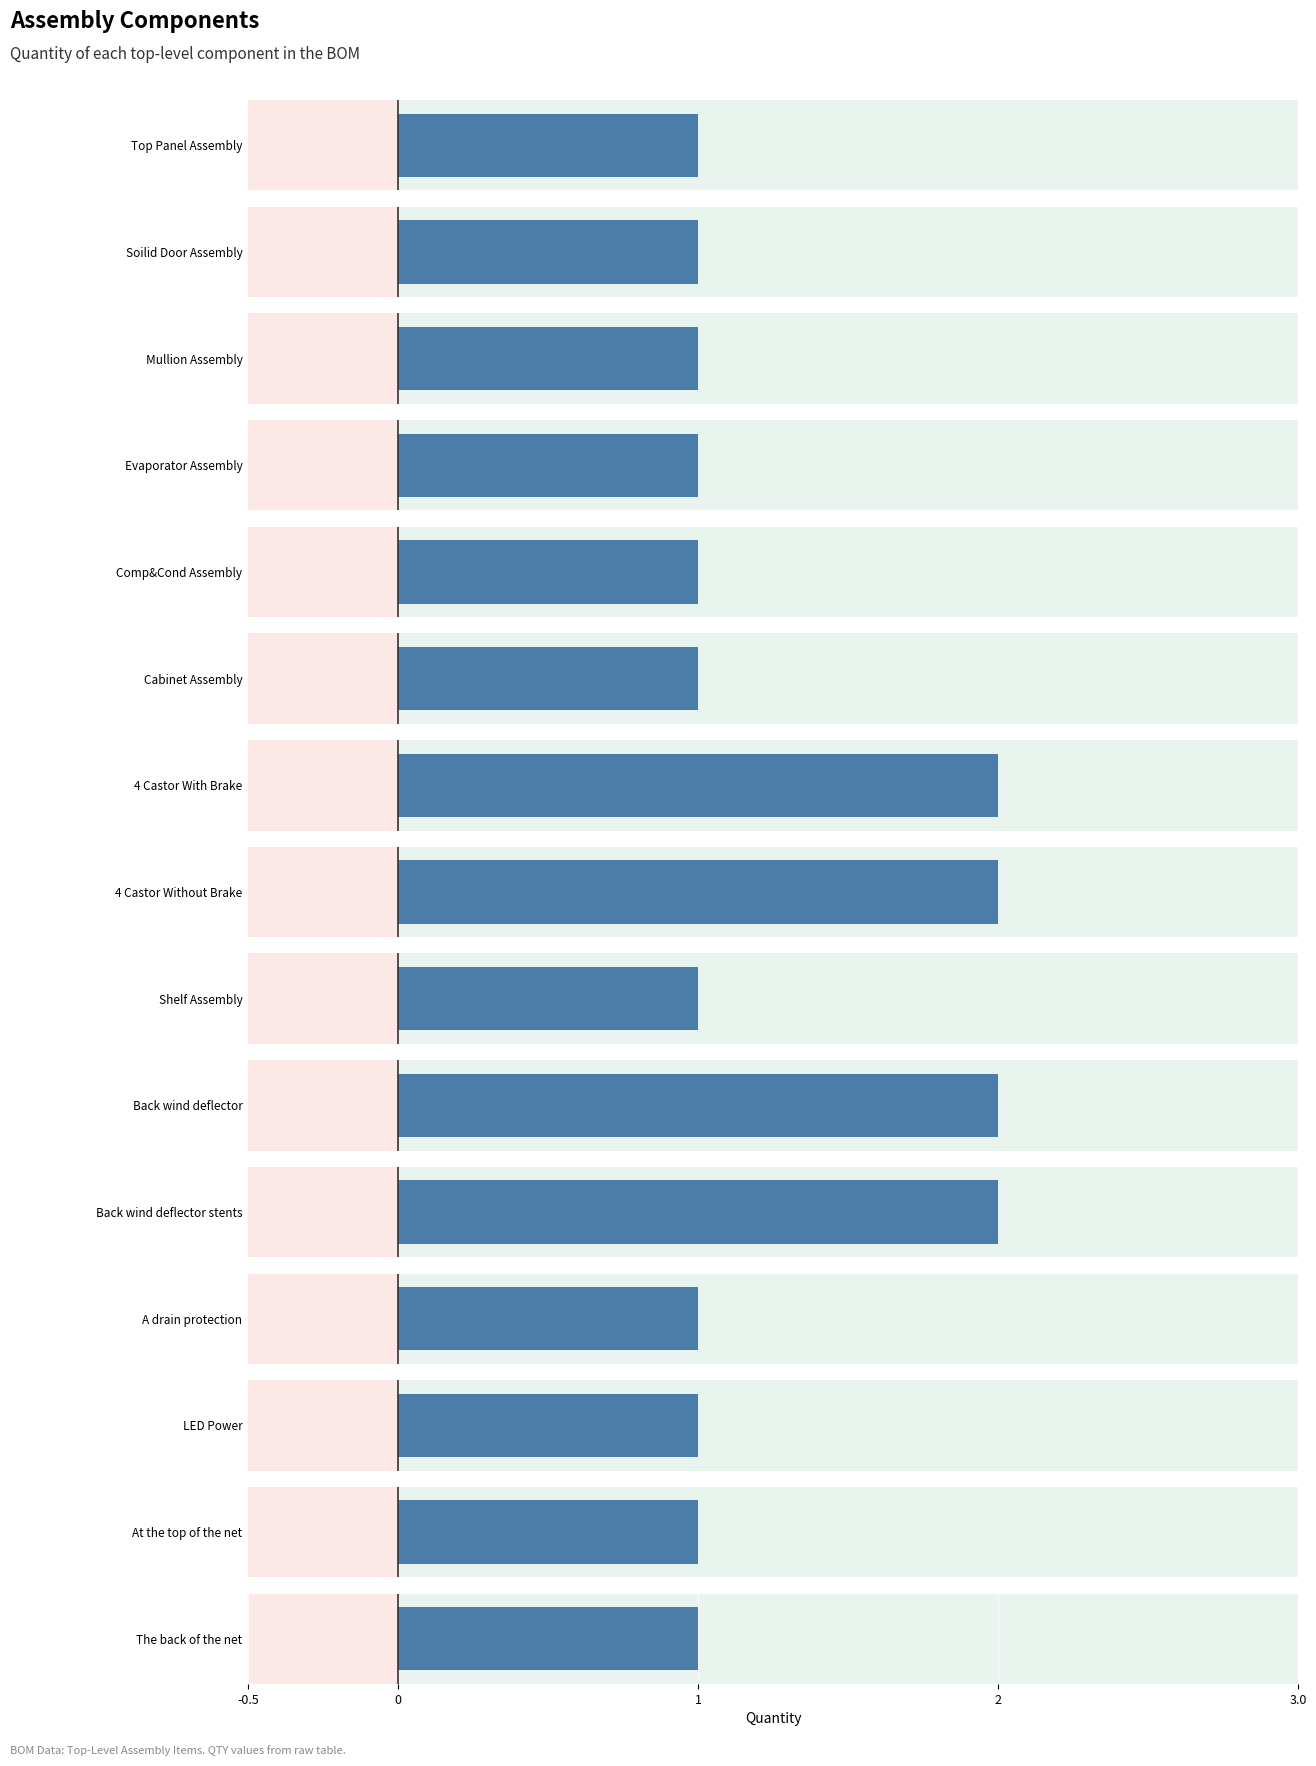

The chart shows a value of 1 at A drain protection. True or false?

False